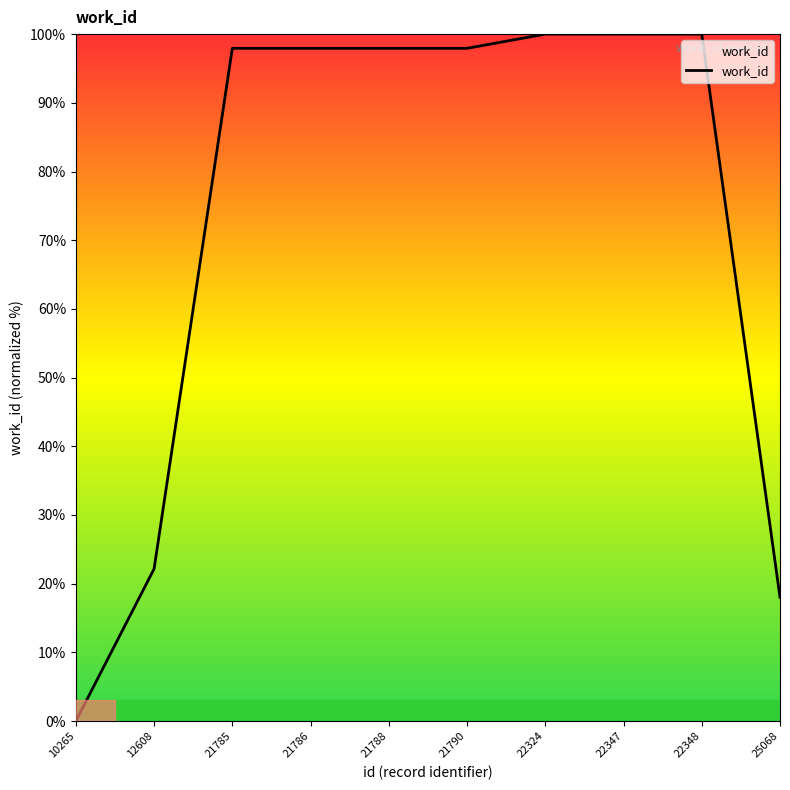

What is the sum of the values at 21785 and 10265?

97.9